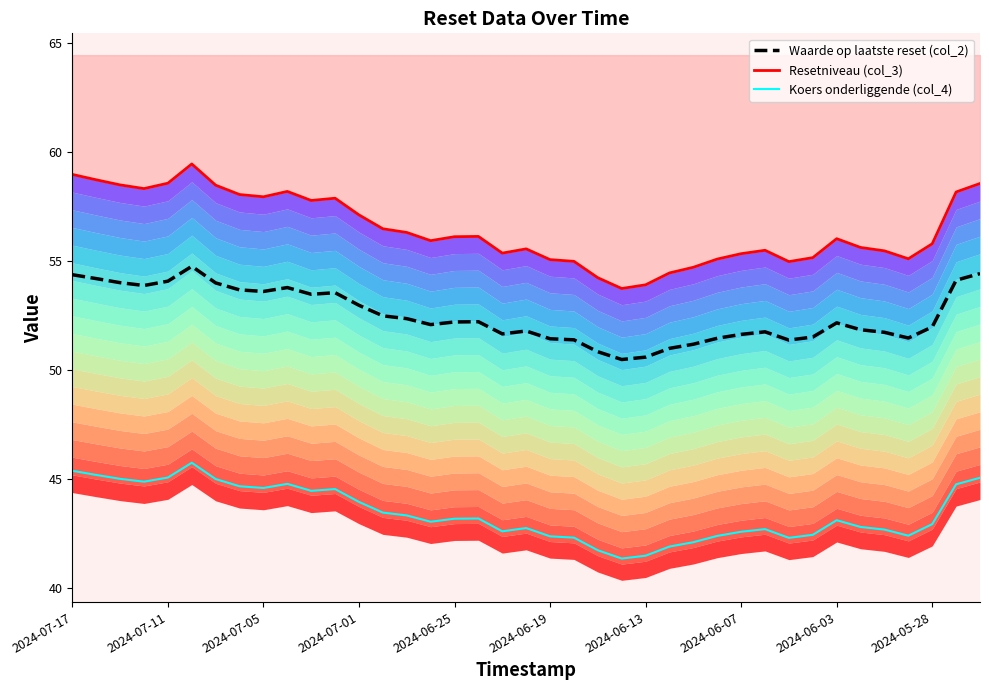

Which series changed the most between 2024-06-03 and 31?

Resetniveau (col_3) line